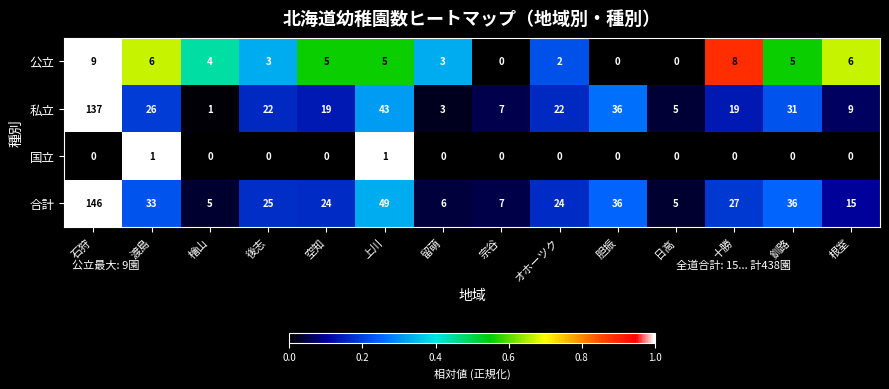

Is it true that 国立 equals 0 at 空知?

True